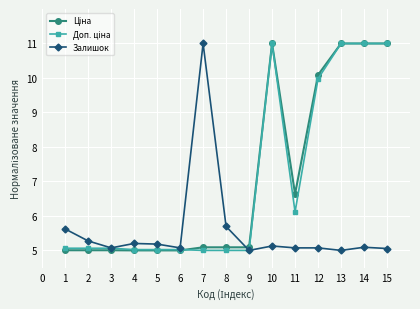

What is the value of the Залишок point at the 13th from the left?

5.0